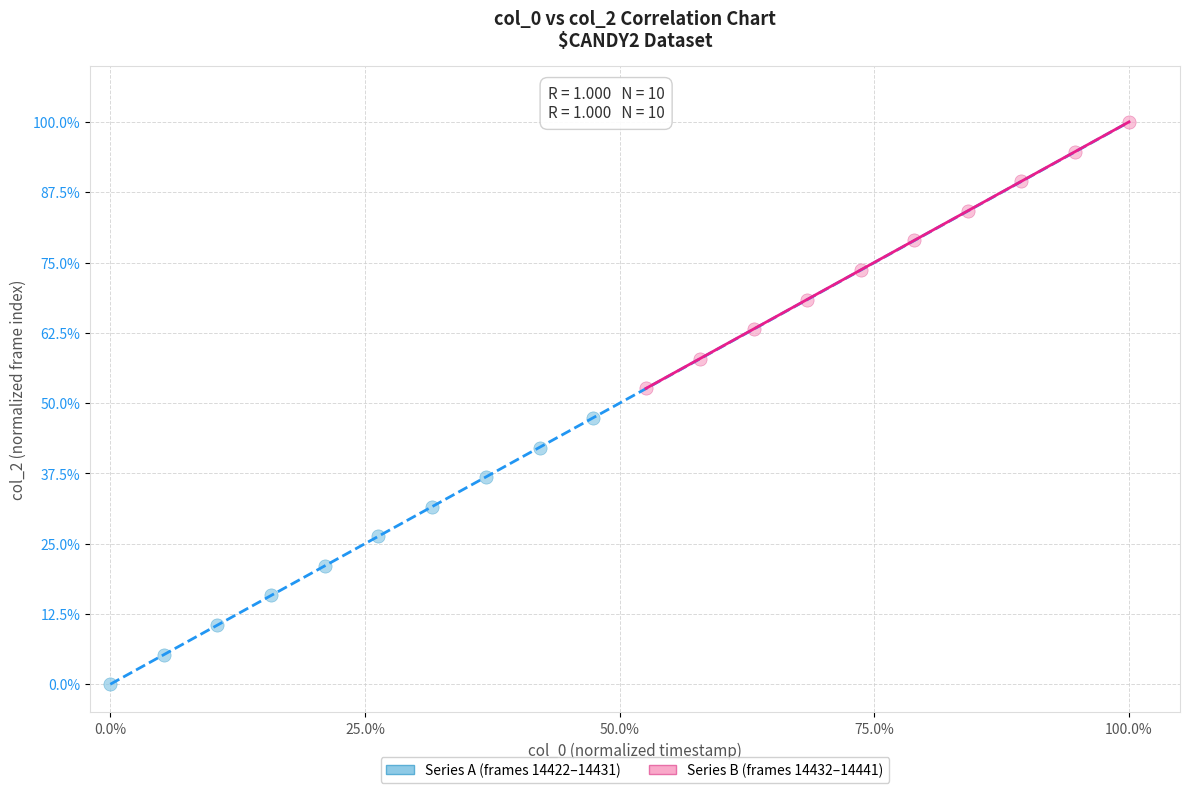

Which series reaches the minimum Y coordinate?

Series A (frames 14422–14431)